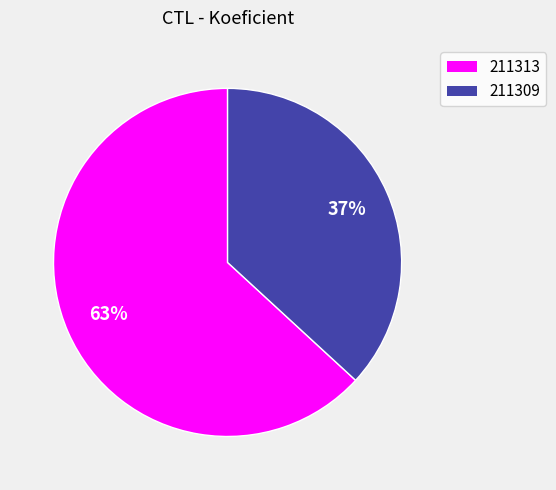

To the nearest percent, what is the difference between the 211313 and 211309 slice percentages?

26%